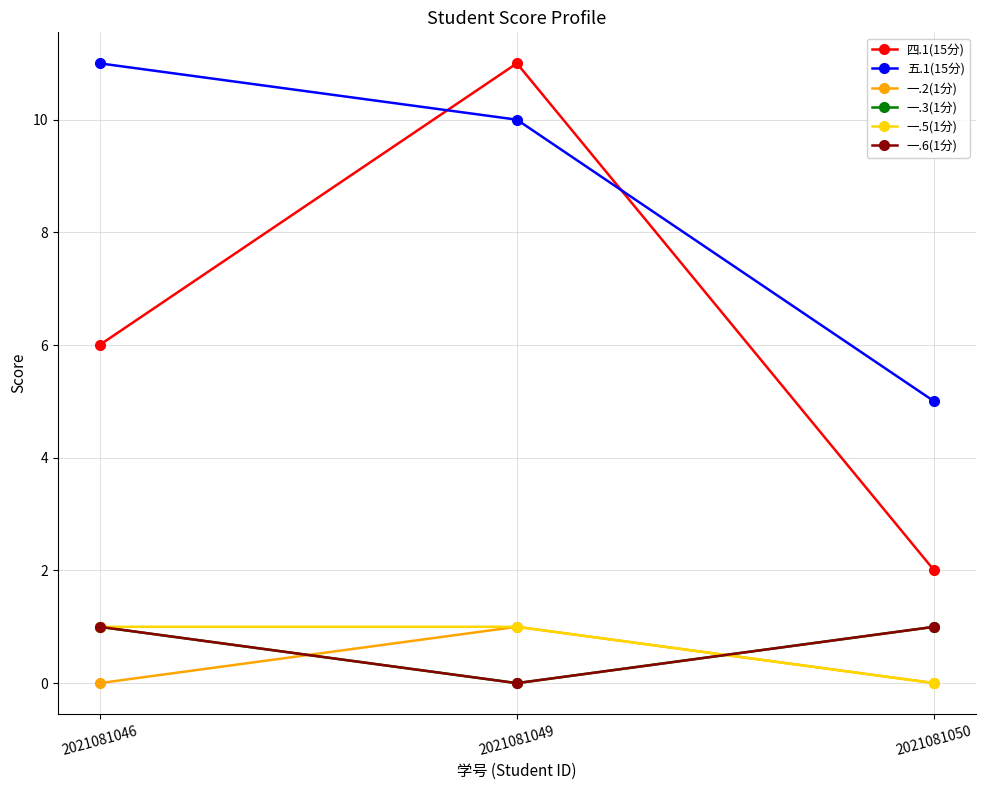

Does the chart have visible grid lines?

Yes